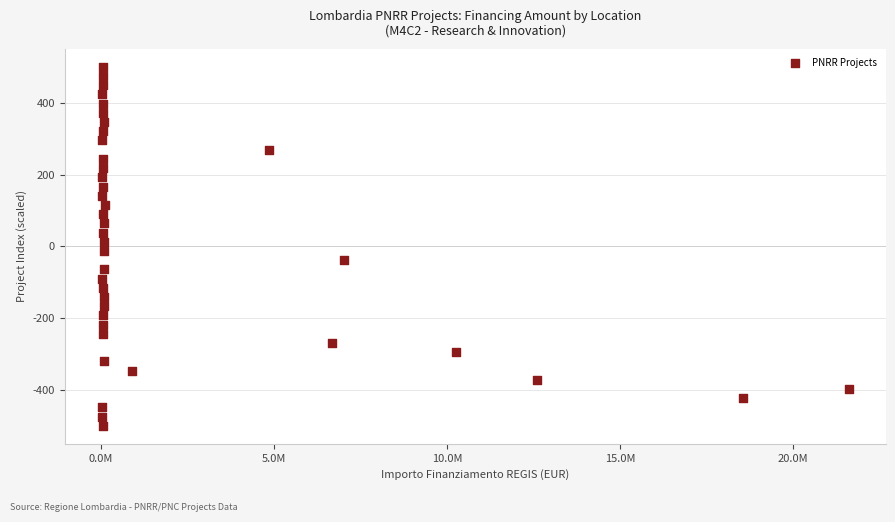

What is the range of X values (max minus min)?

21589580.0